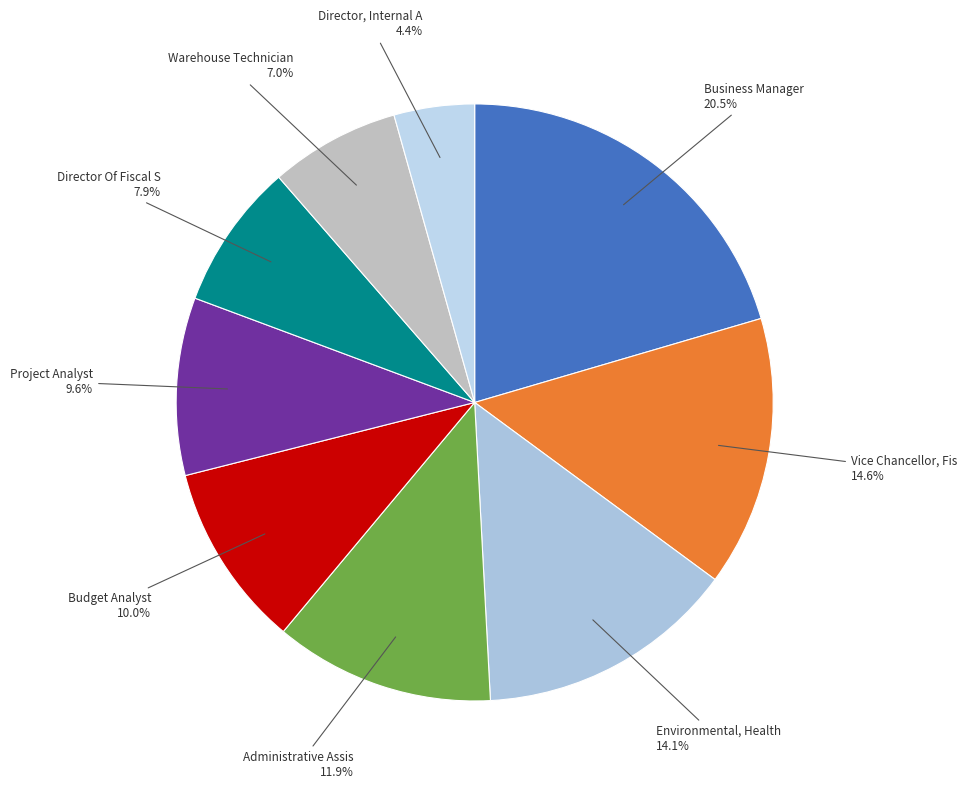

What percentage is the Director Of Fiscal S slice, to the nearest percent?

8%